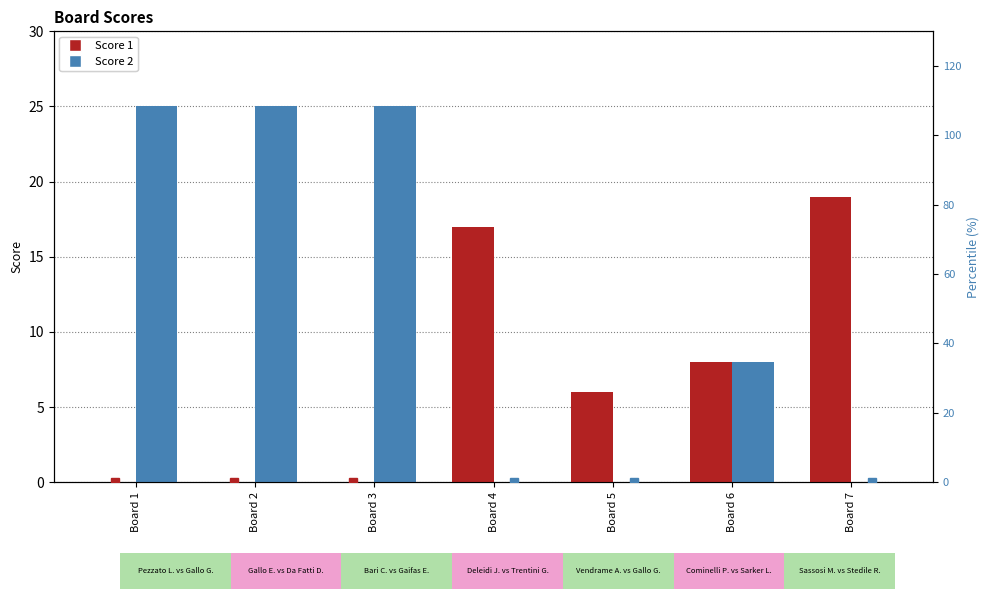

At which label does Score 2 first exceed 8?

Board 1